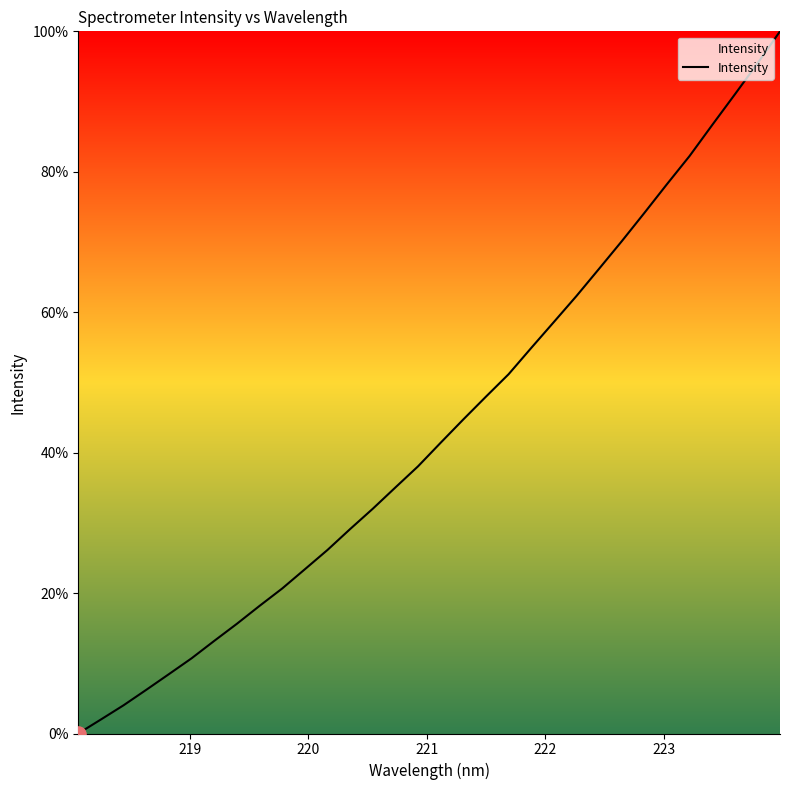

What is the greatest value displayed?

100.0